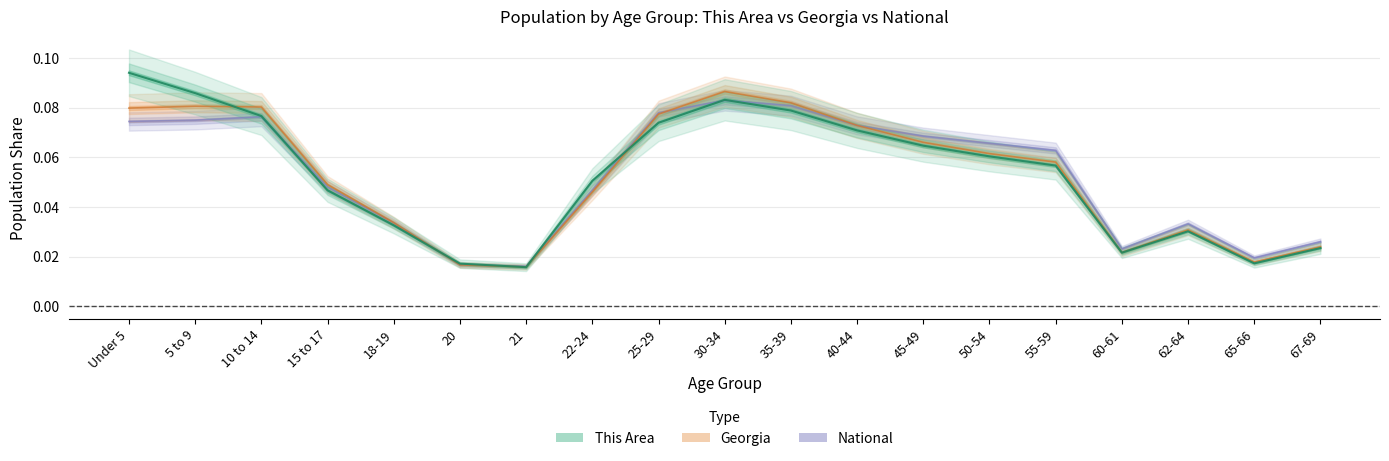

Which series changed the most between Under 5 and 21?

This Area